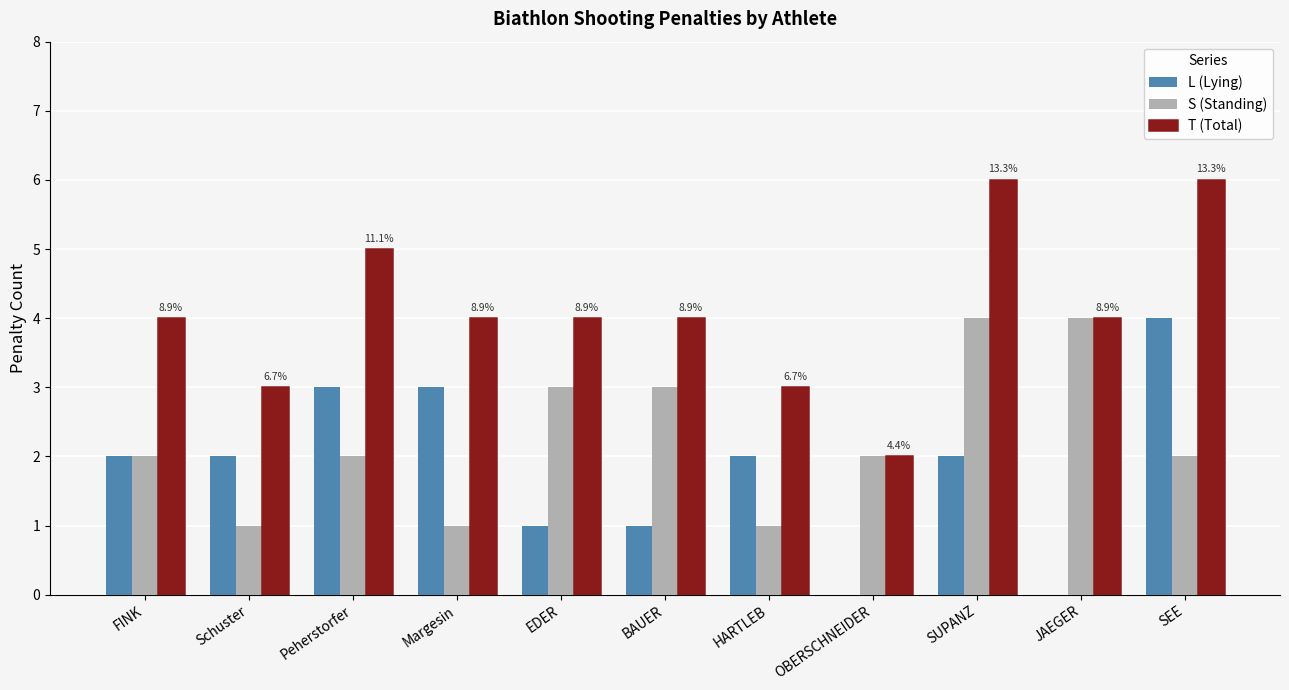

Is the value of S (Standing) at HARTLEB greater than the value of T (Total) at SUPANZ?

No